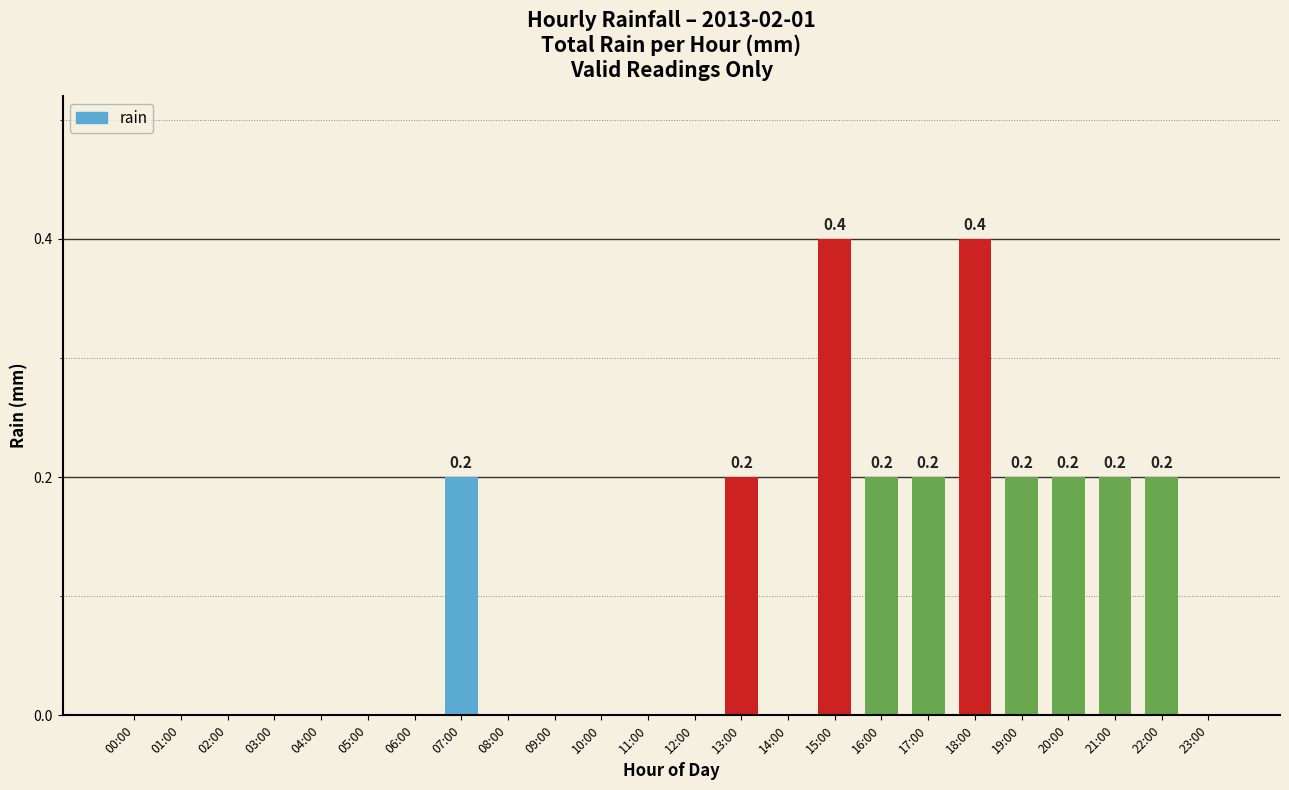

What is the maximum value shown in the chart?

0.4